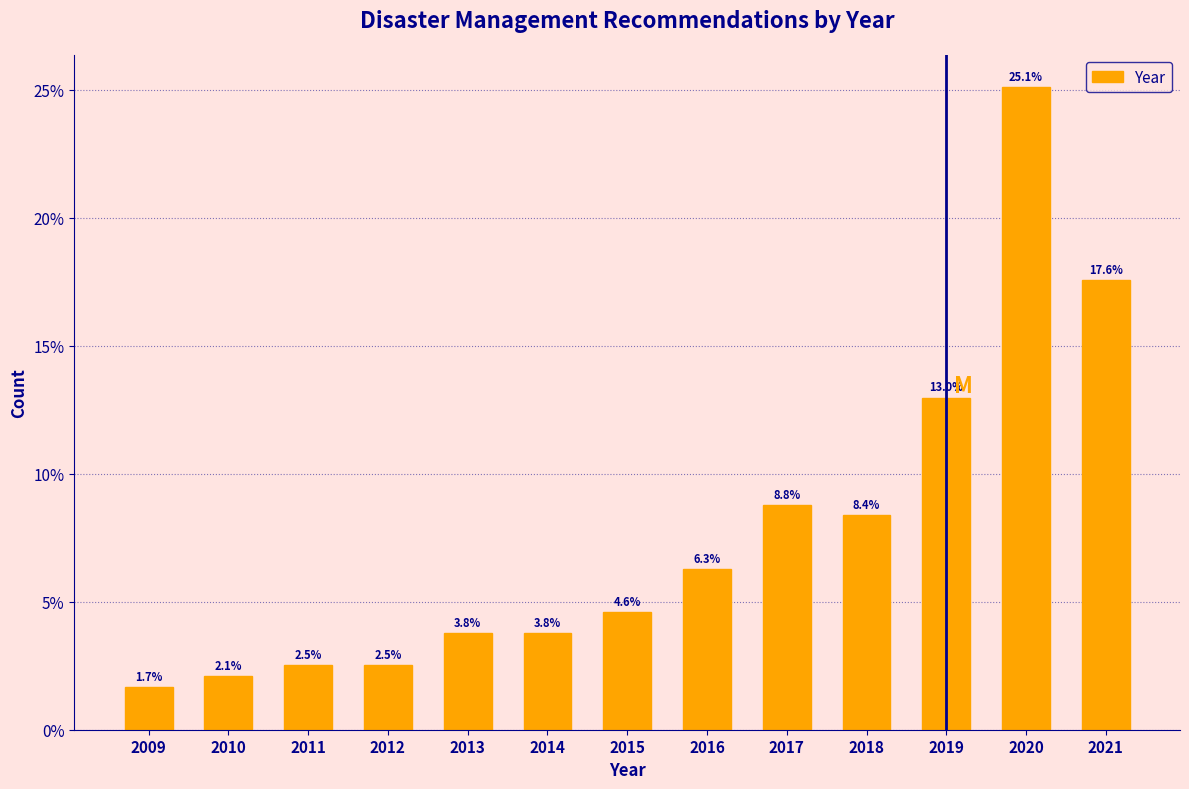

Reading left to right, what are all the values shown in this chart?

1.7	2.1	2.5	2.5	3.8	3.8	4.6	6.3	8.8	8.4	13.0	25.1	17.6